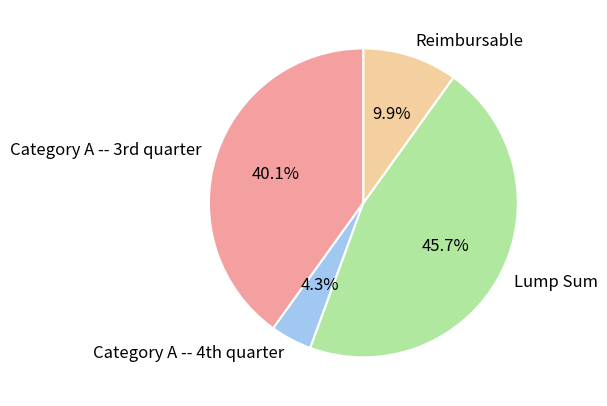

How many slices are in this pie chart?

4